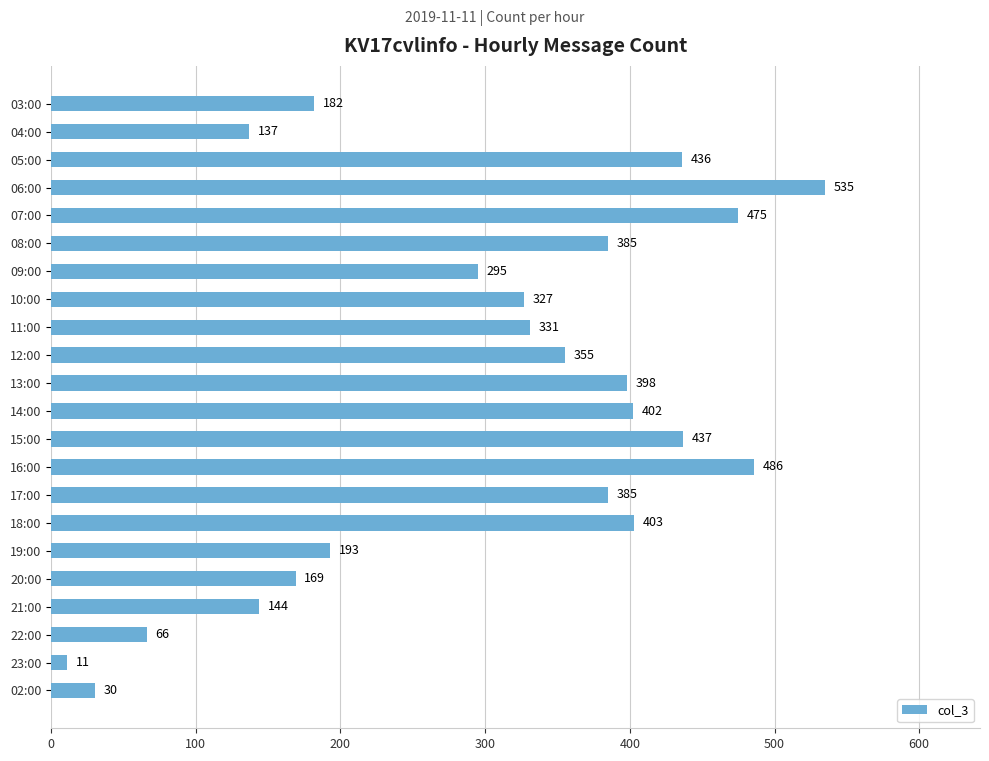

Which category has the highest value across all series?

06:00